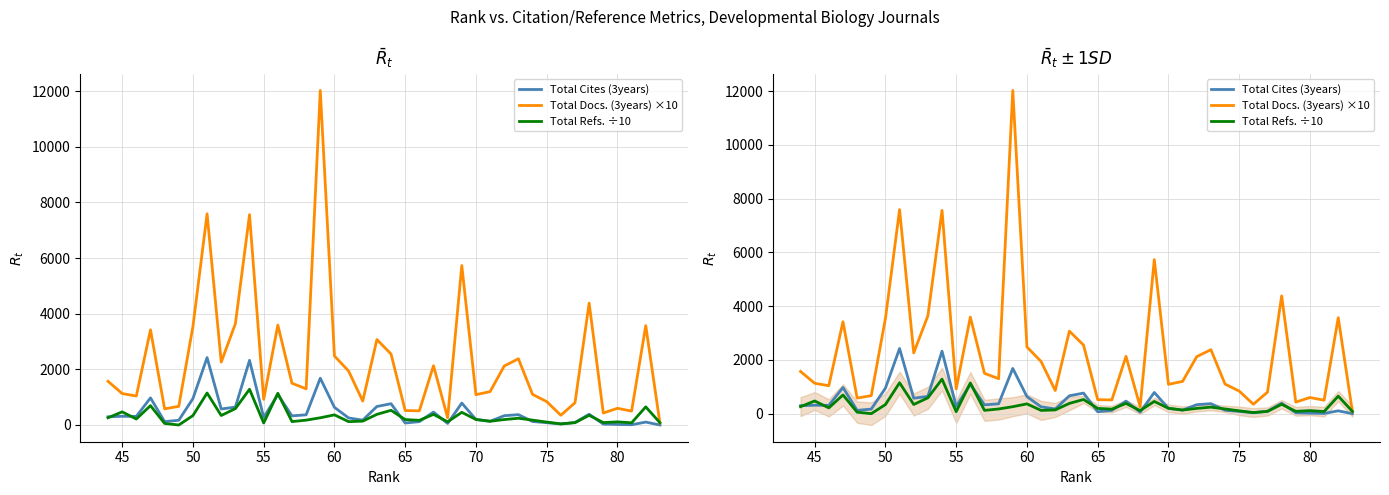

How many data points does each series have?

40